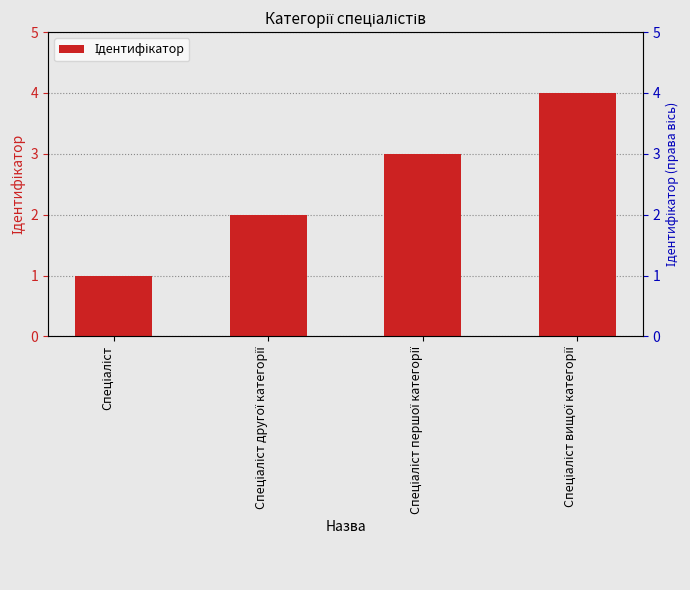

Does the chart contain stacked bars?

No